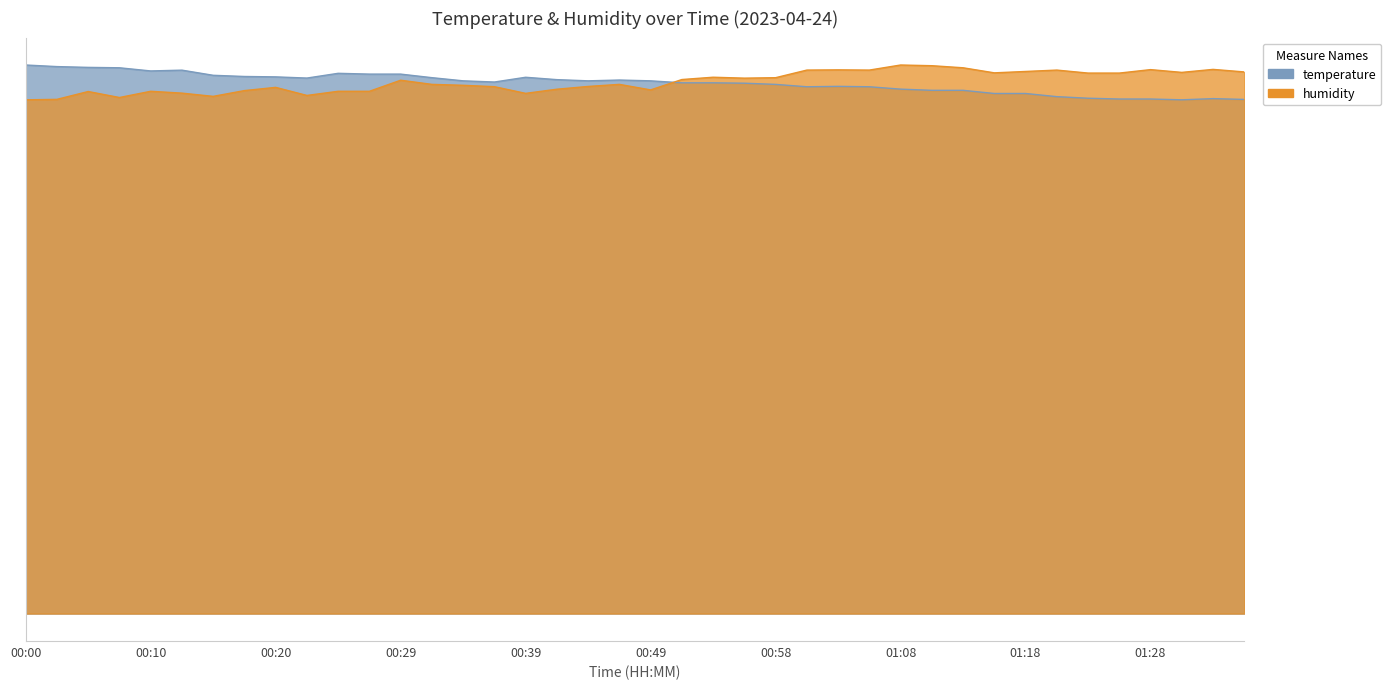

What is the value of the temperature point at the 7th from the left?

13.6